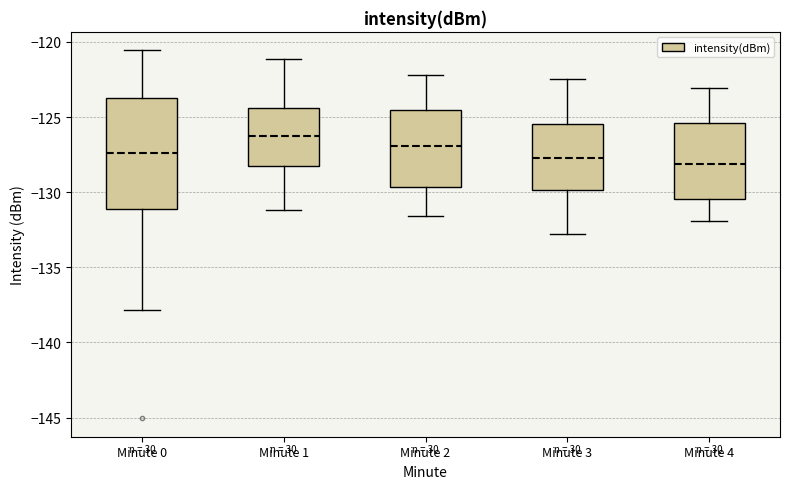

Reading left to right, read every box against the y-axis: the position of its median line, the range the box covers, and the ends of its whiskers. The values are not printed on the chart, so give them approximately, as read against the axis.

Minute 0: median -127.5, box -131.0 to -123.5, whiskers -138.0 to -120.5
Minute 1: median -126.5, box -128.0 to -124.5, whiskers -131.0 to -121.0
Minute 2: median -127.0, box -129.5 to -124.5, whiskers -131.5 to -122.0
Minute 3: median -127.5, box -130.0 to -125.5, whiskers -133.0 to -122.5
Minute 4: median -128.0, box -130.5 to -125.5, whiskers -132.0 to -123.0